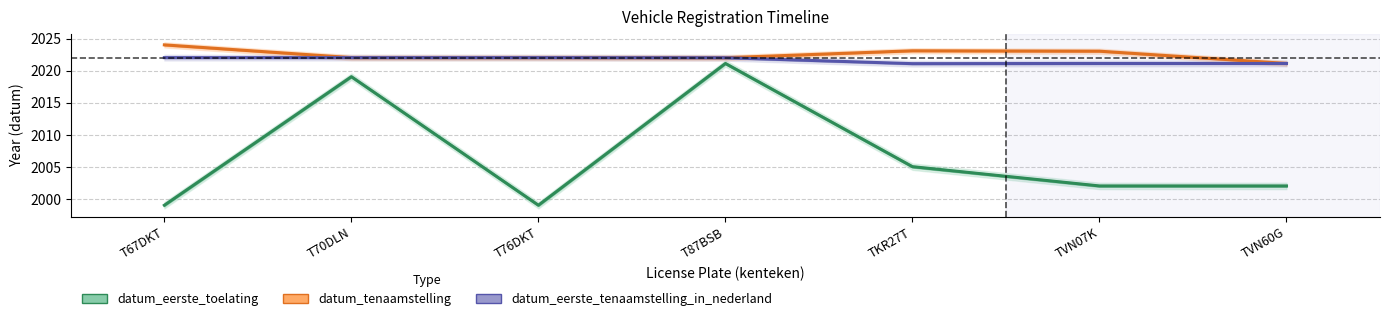

What is the spread (max minus min) of values at TVN07K?

21.0